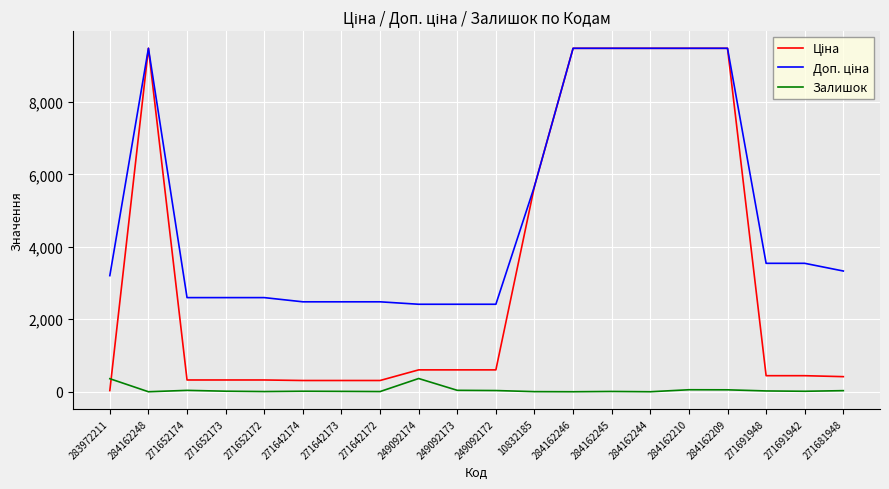

What is the maximum value shown in the chart?

9480.1